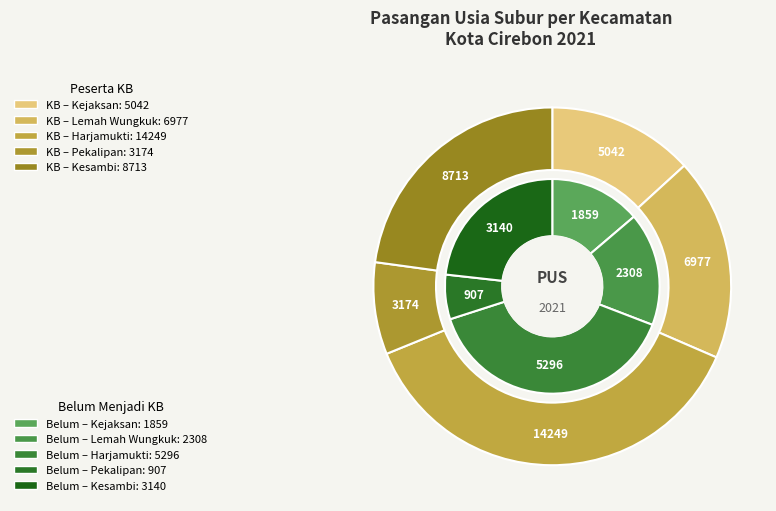

What is the difference between the highest and lowest values at Kejaksan?

3183